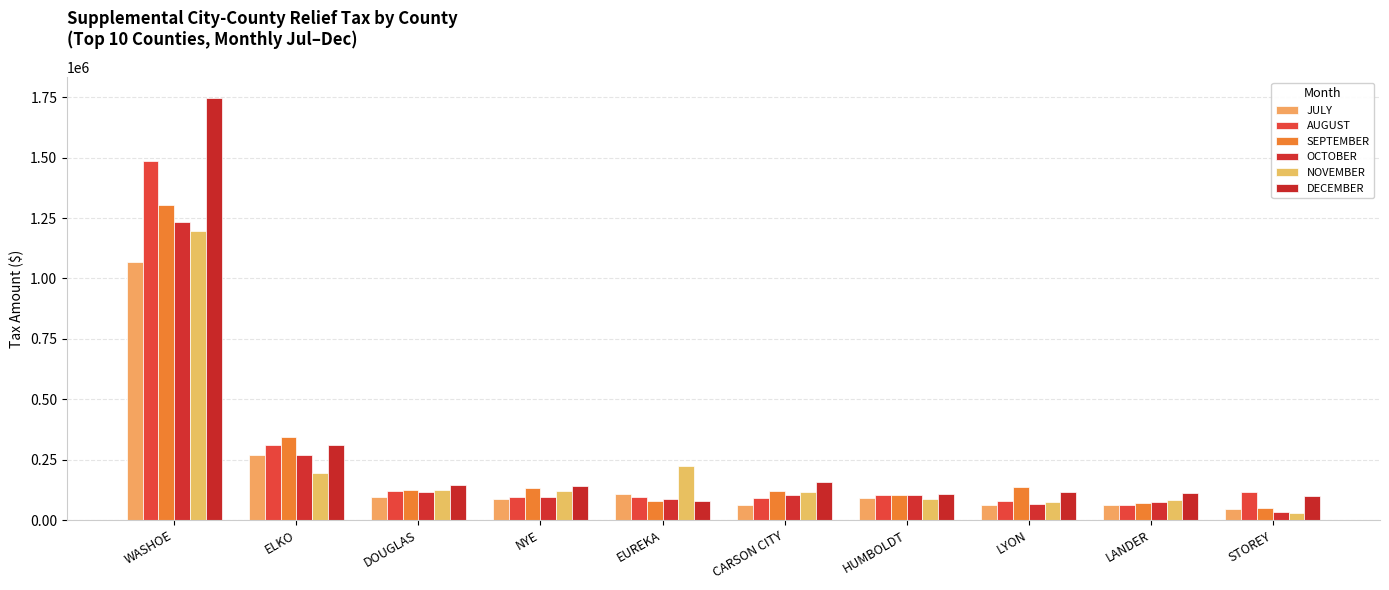

What is the label of the 7th bar from the right?

NYE